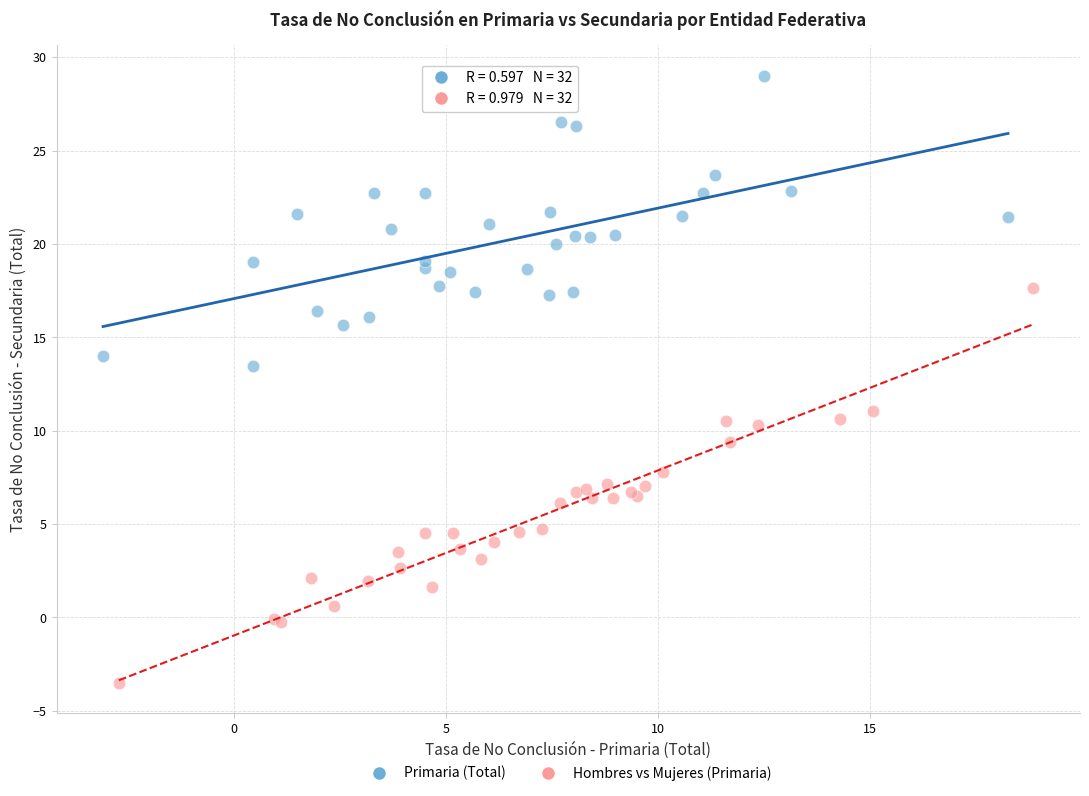

Which series reaches the minimum Y coordinate?

Hombres vs Mujeres (Primaria)